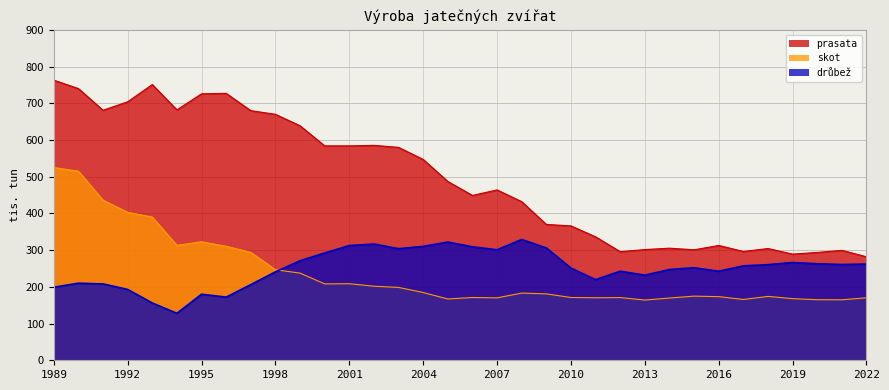

Where is the first local minimum for prasata?

1991